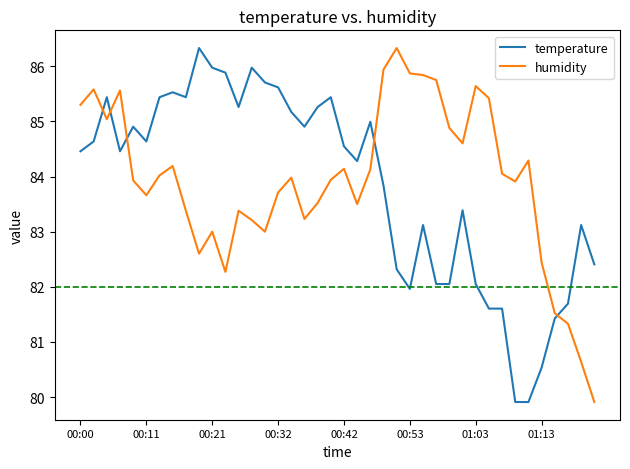

Which series ends up on top after the final intersection of temperature and humidity?

temperature